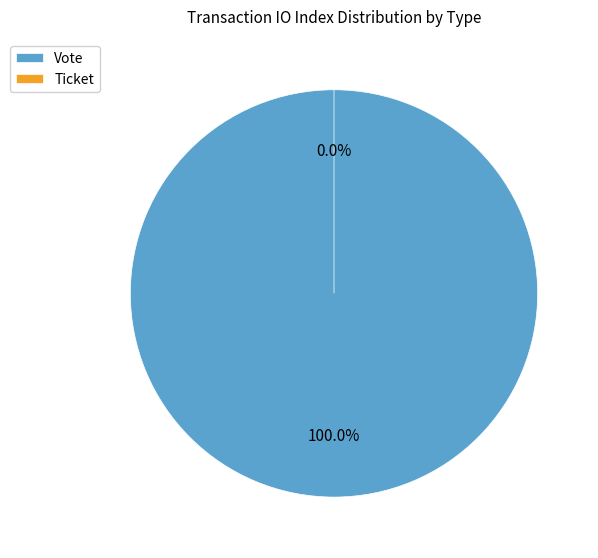

To the nearest percent, what is the average slice percentage?

50%